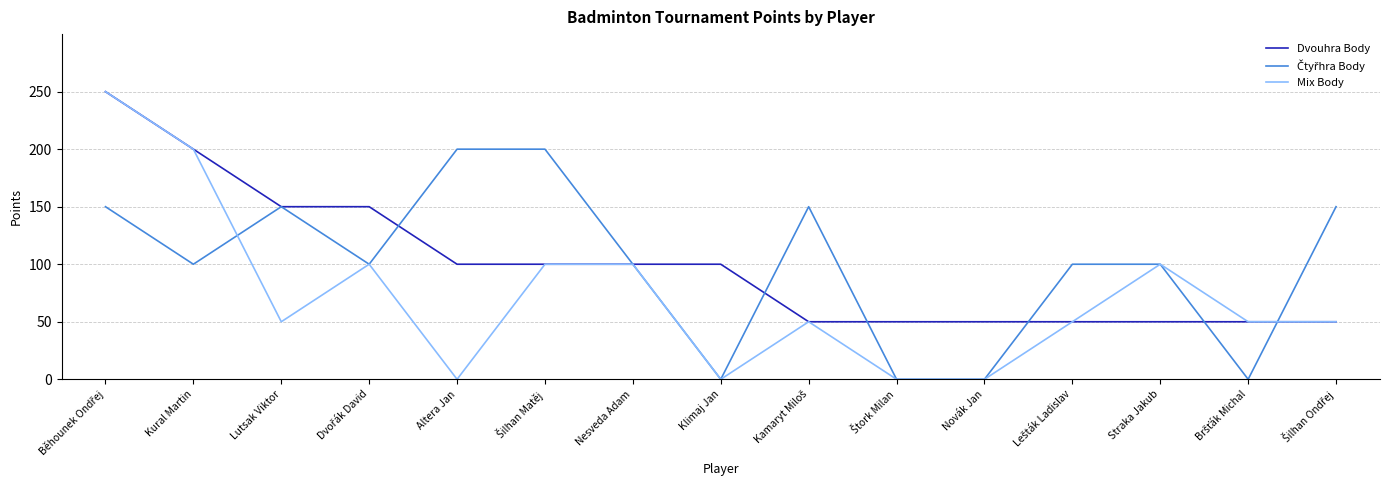

Where is the first local minimum for Mix Body?

Lutsak Viktor